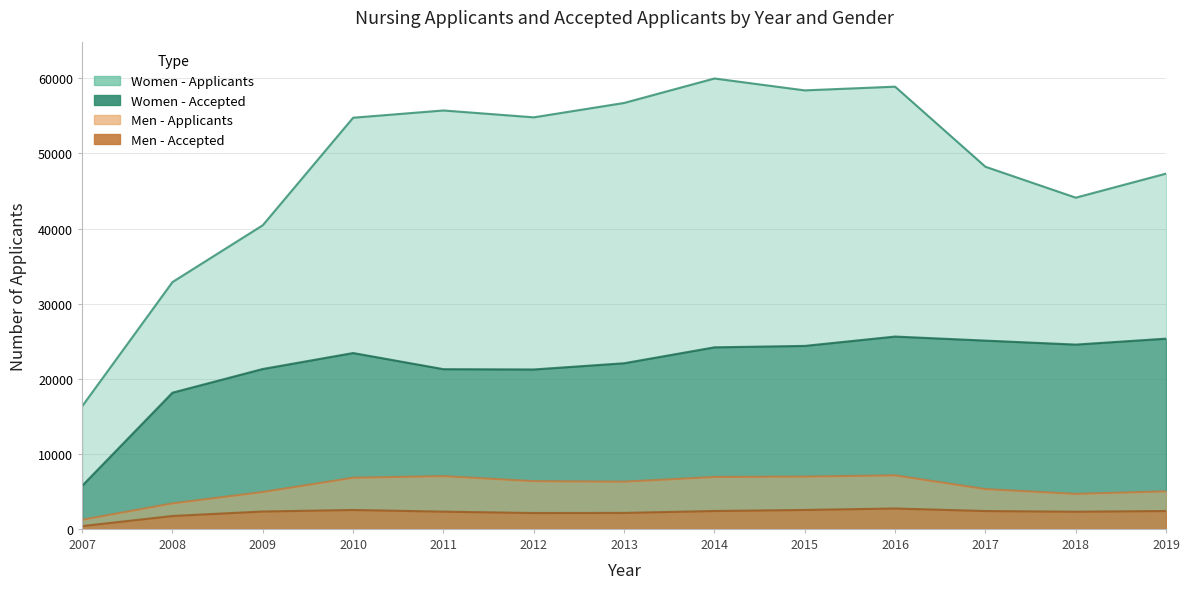

True or false: Women - Applicants and Men - Accepted cross at least once.

False